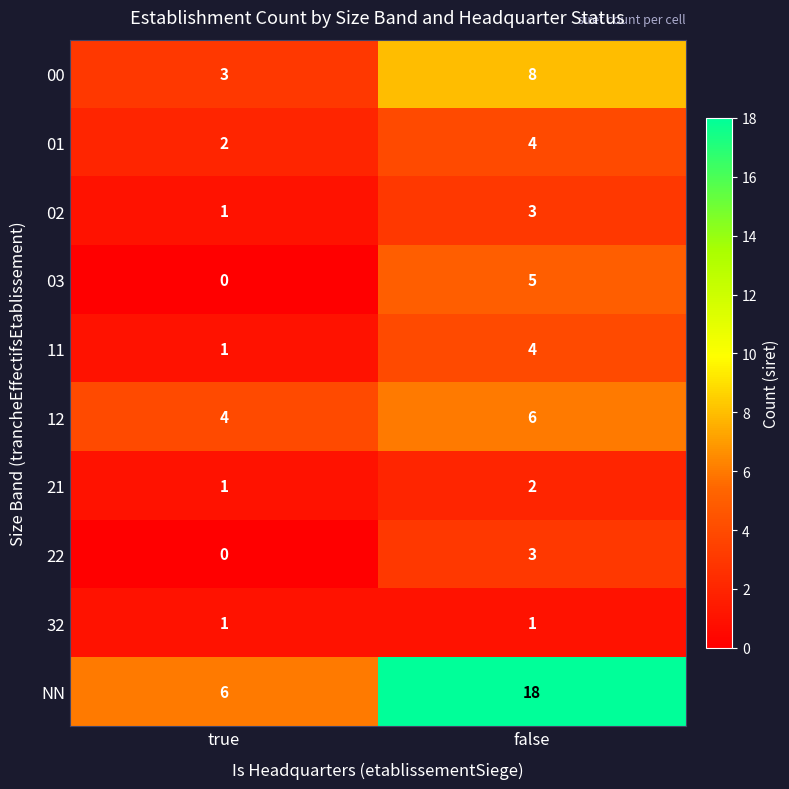

What is the highest value of the NN series?

18